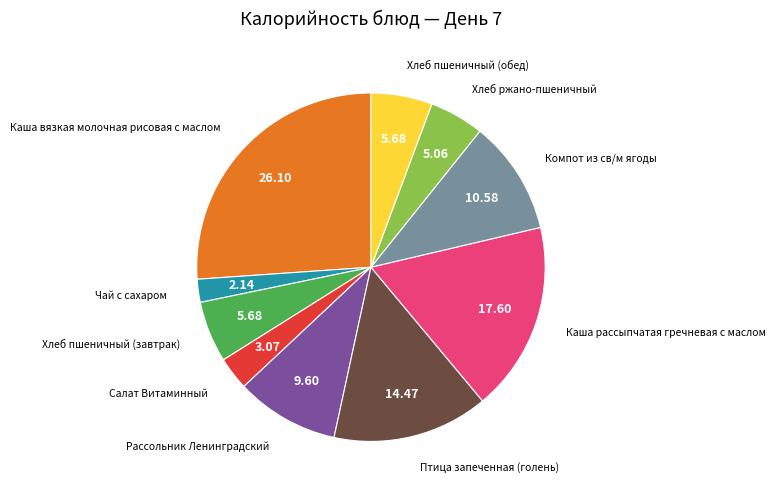

Combined, do Каша рассыпчатая гречневая с маслом and Хлеб пшеничный (завтрак) account for over 50%?

No